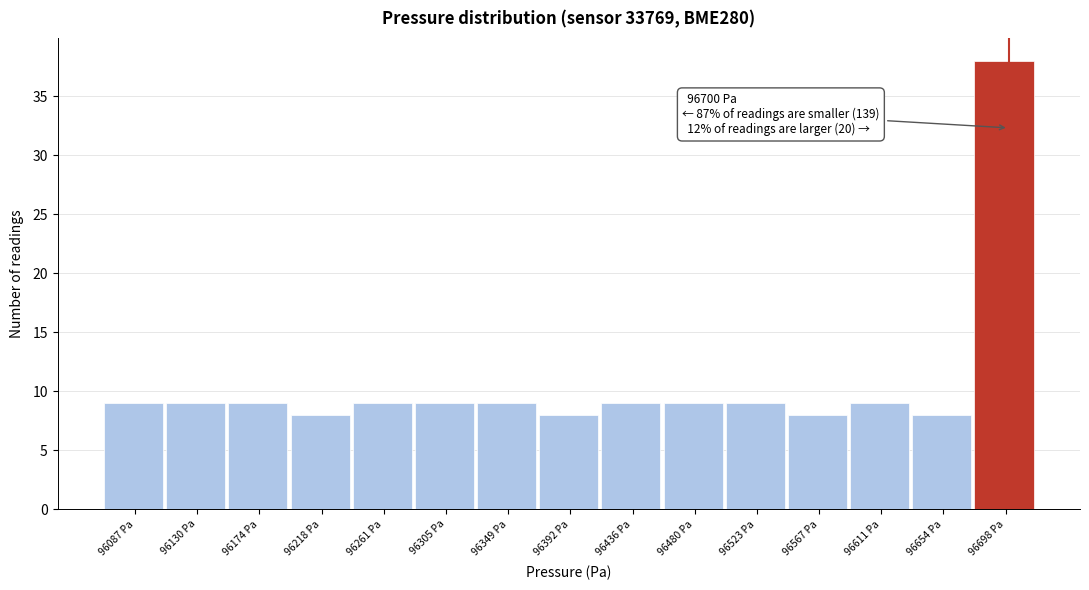

Over which range of the x-axis is the bar tallest?

96675 to 96720